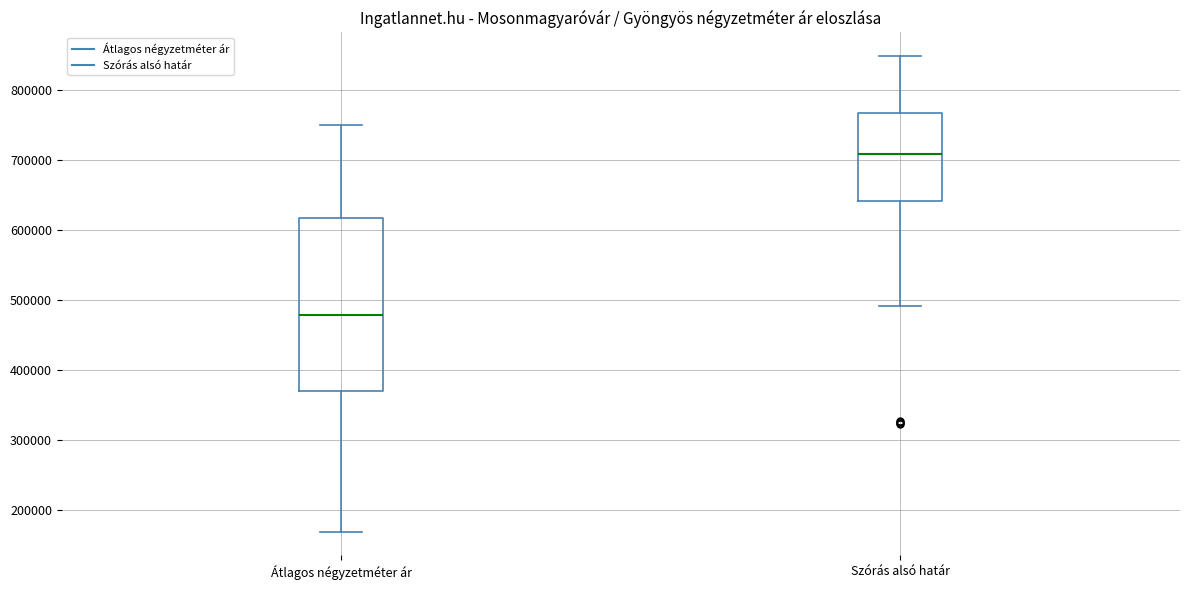

Reading left to right, read every box against the y-axis: the position of its median line, the range the box covers, and the ends of its whiskers. The values are not printed on the chart, so give them approximately, as read against the axis.

Átlagos négyzetméter ár: median 480000, box 370000 to 620000, whiskers 170000 to 750000
Szórás alsó határ: median 710000, box 640000 to 770000, whiskers 490000 to 850000